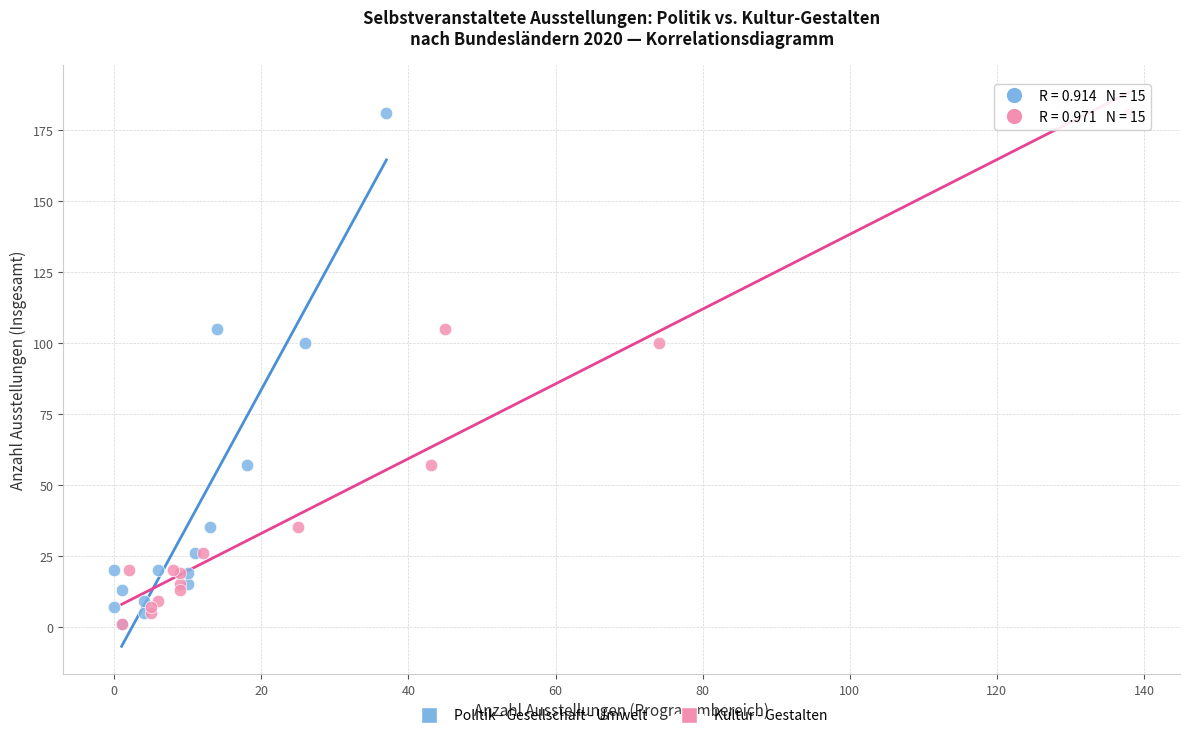

What are all the series names shown in the legend?

Politik - Gesellschaft - Umwelt, Kultur - Gestalten